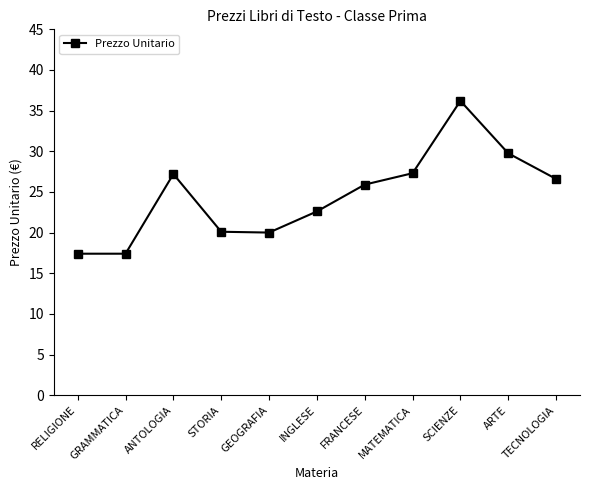

Between FRANCESE and GEOGRAFIA, which is larger?

FRANCESE